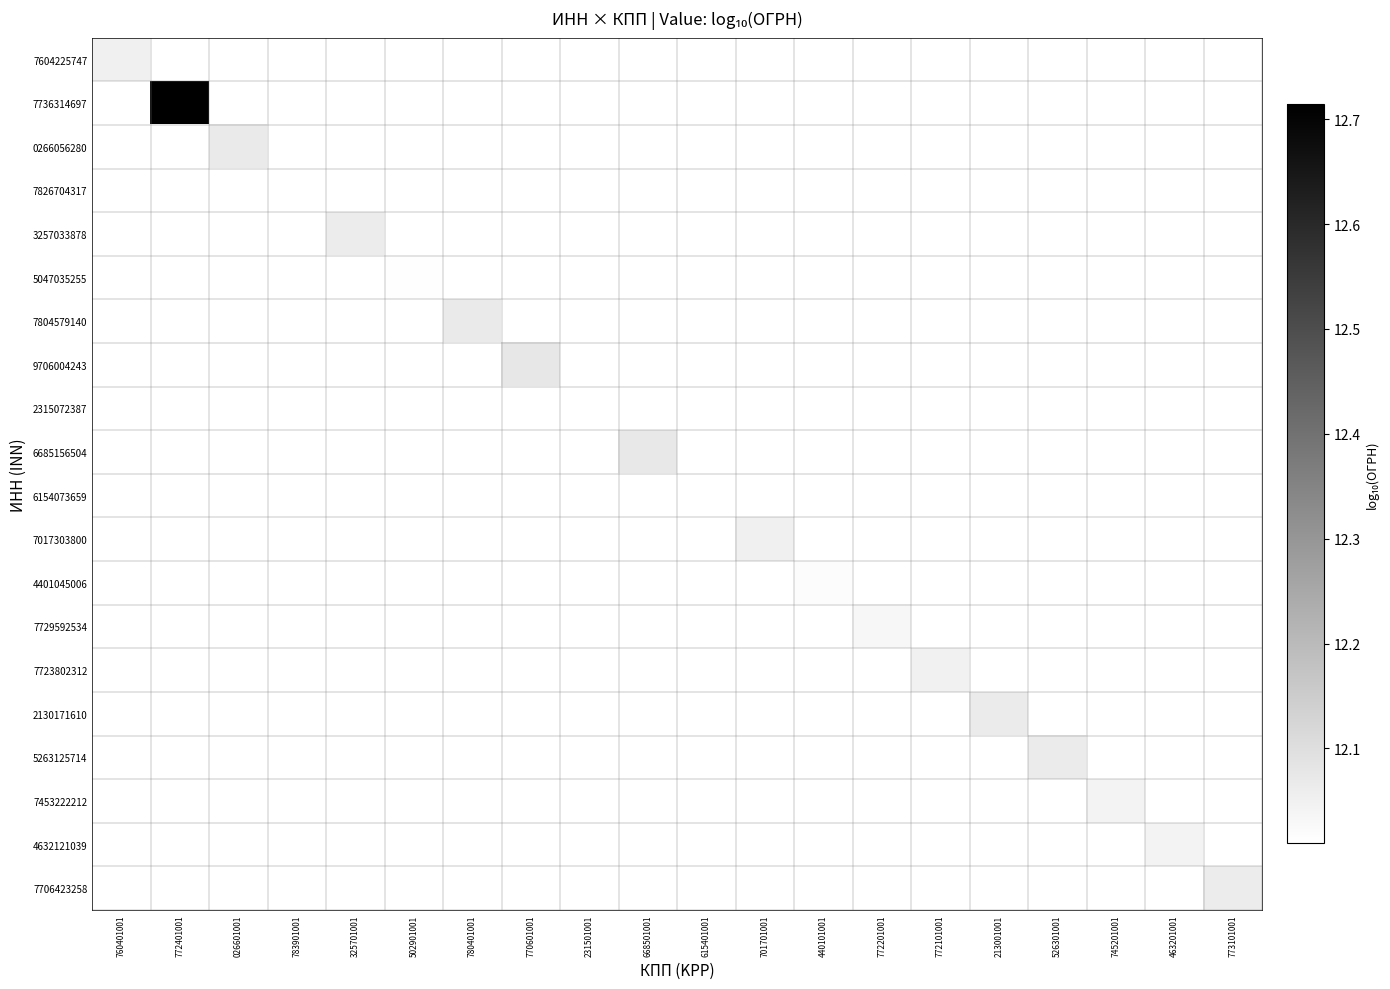

How many data points does each series have?

20